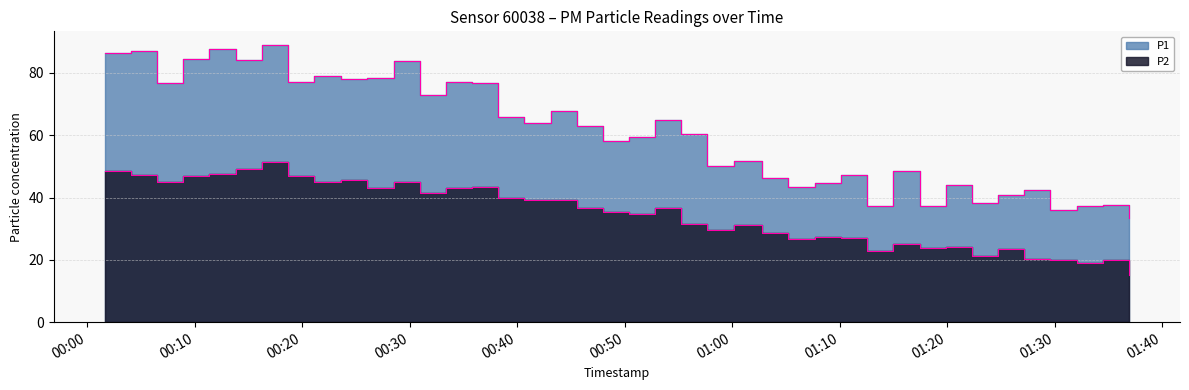

What is the difference between the P2 values at 2023-11-19T00:08:57 and 2023-11-19T01:32:03?

28.0